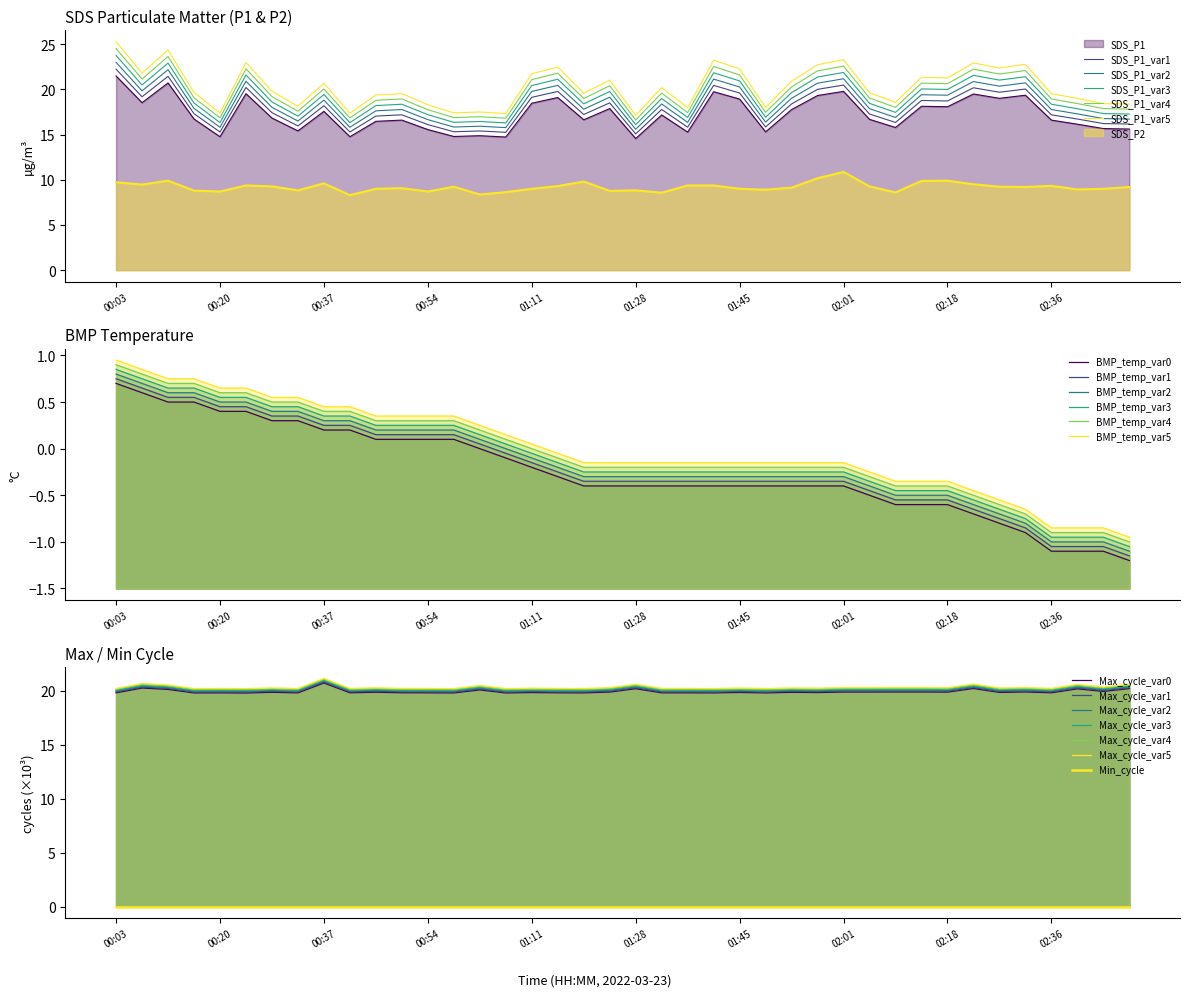

True or false: SDS_P2 and BMP_temperature cross at least once.

False